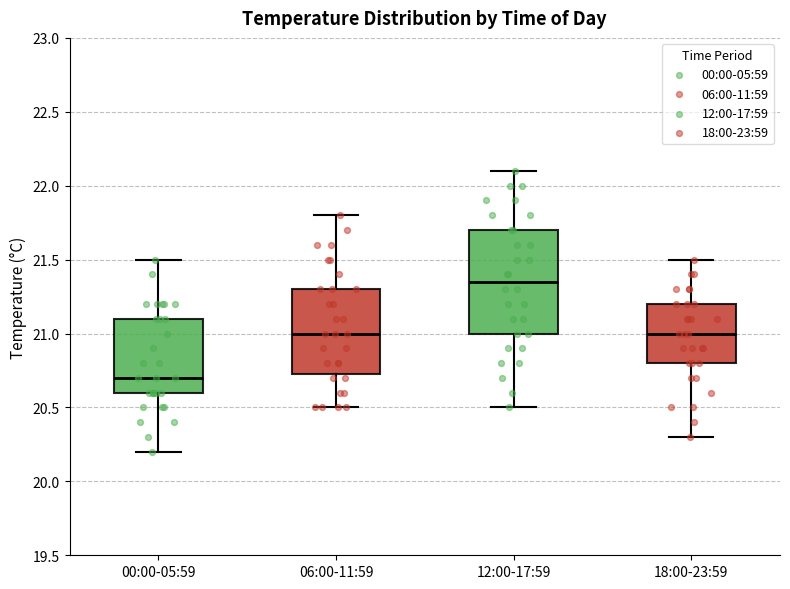

Which box is the tallest, from its lower edge to its upper edge?

12:00-17:59